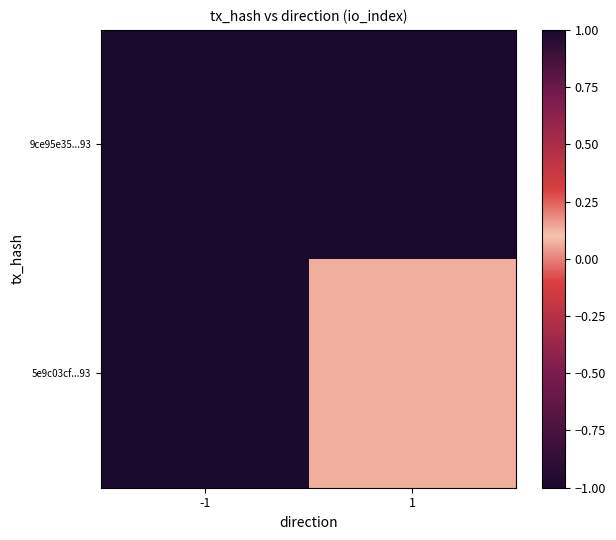

At how many categories does at least one series exceed 0?

2